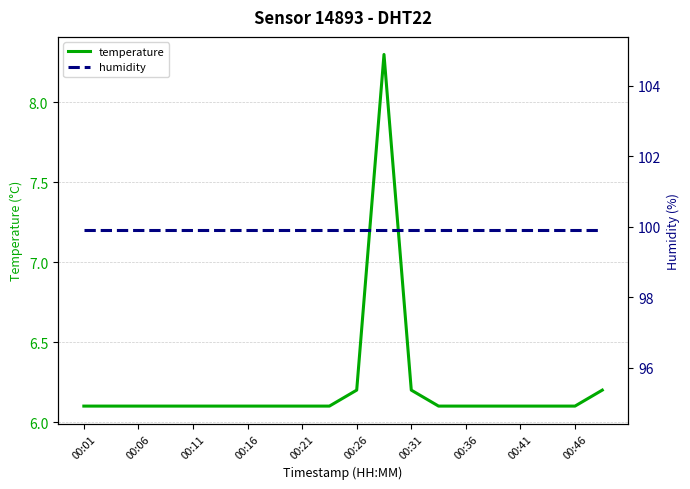

What is the maximum value for temperature?

8.3